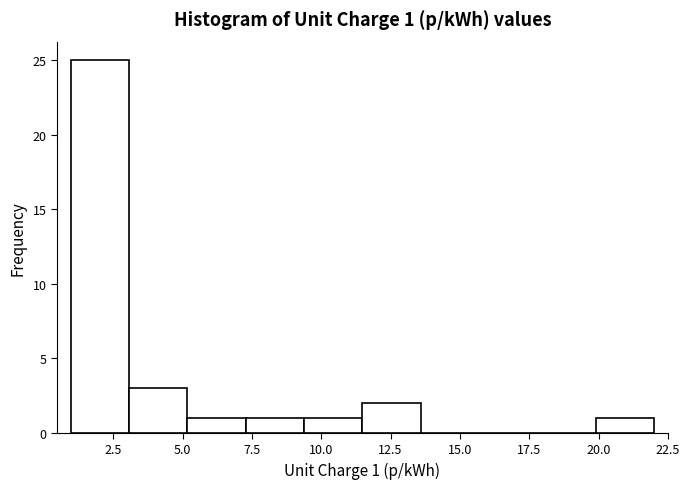

Which range on the x-axis has the tallest bar?

1.0 to 3.0